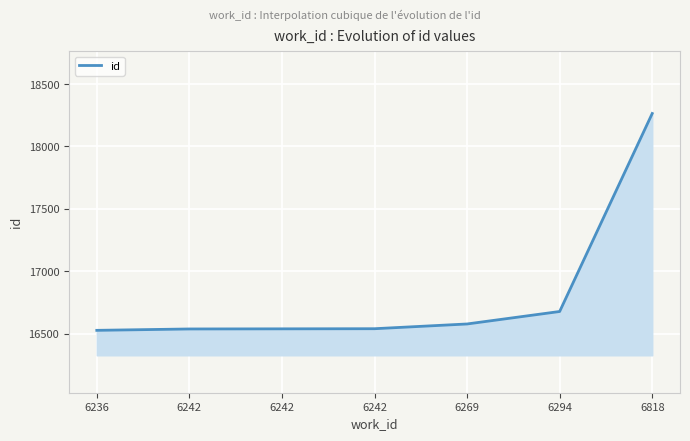

Is this an area chart (filled region under the line)?

Yes